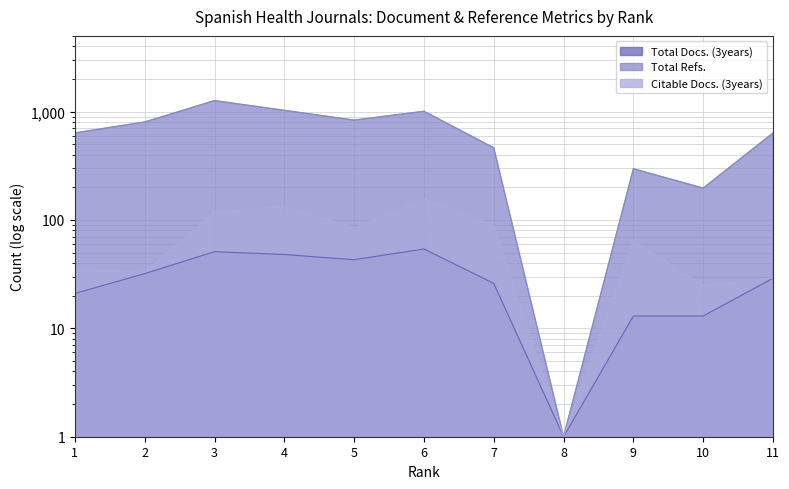

At 1, list the series in order from smallest to largest.

Total Docs. (3years), Citable Docs. (3years), Total Refs.